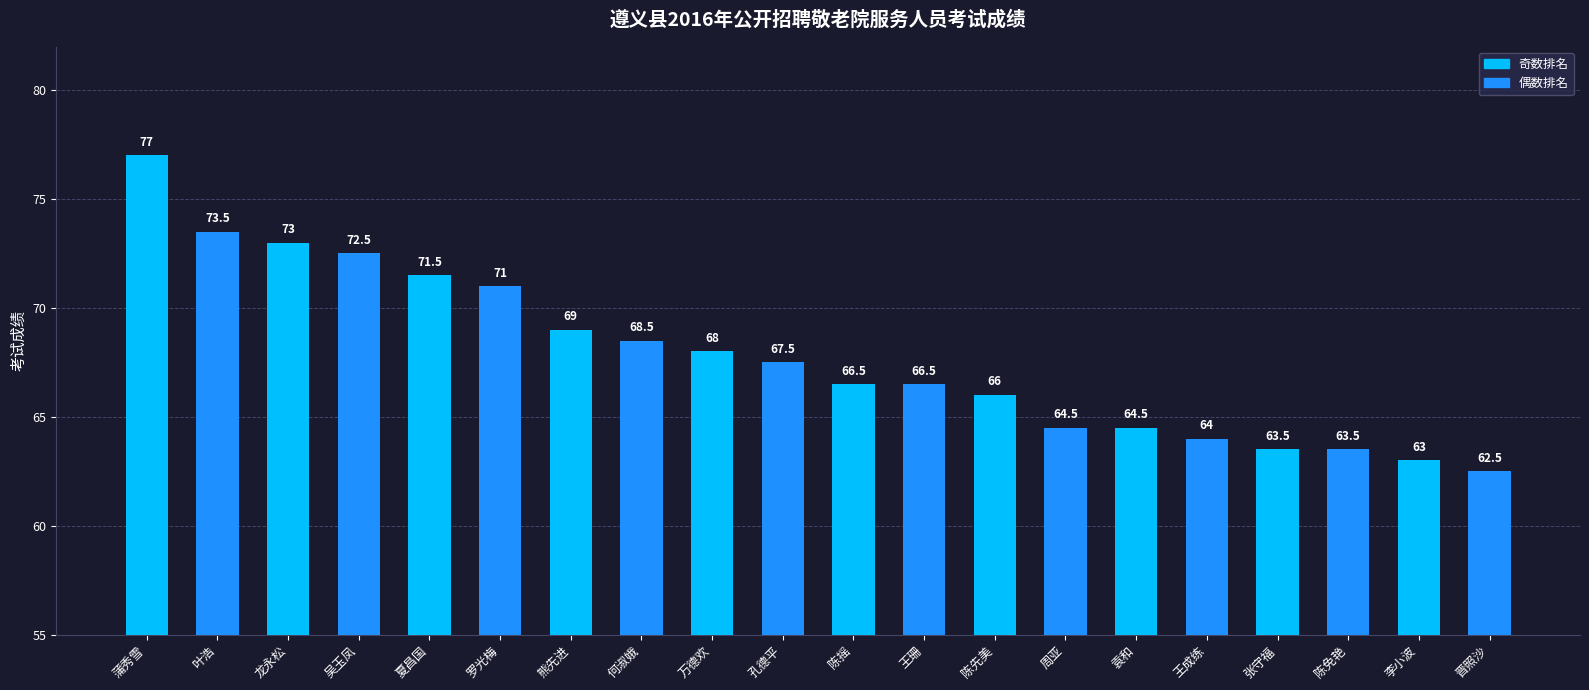

Count the number of categories in the chart.

20